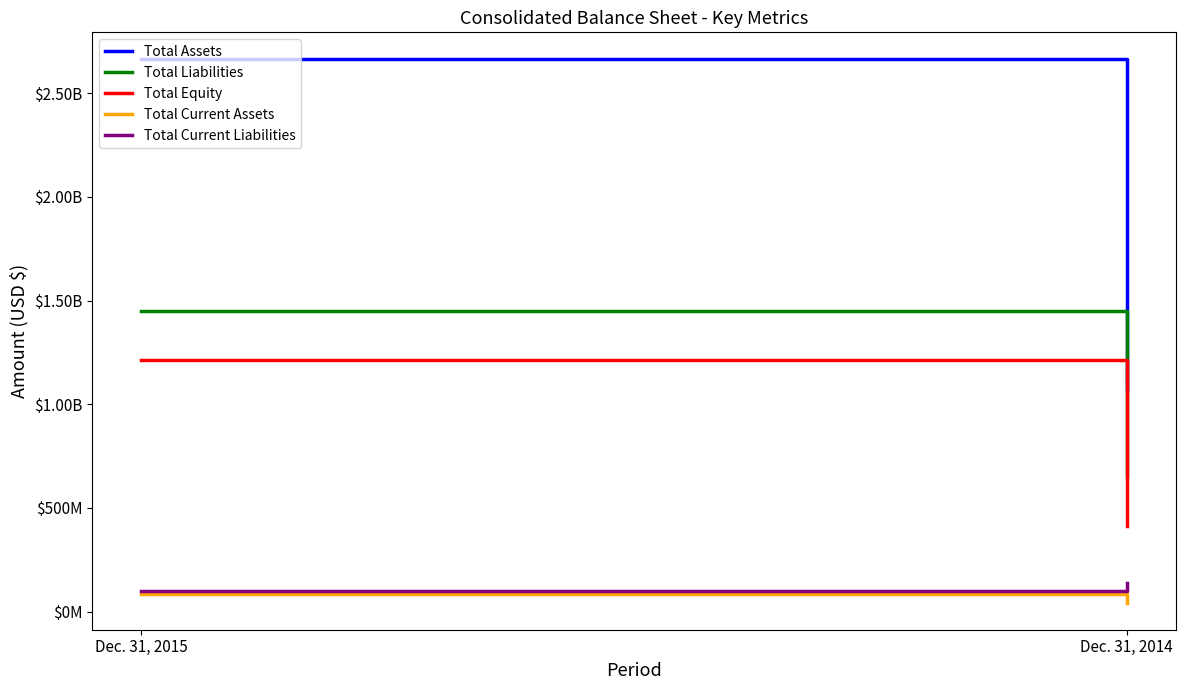

What is the value of the Total Assets point at the 2nd from the left?

1072600000